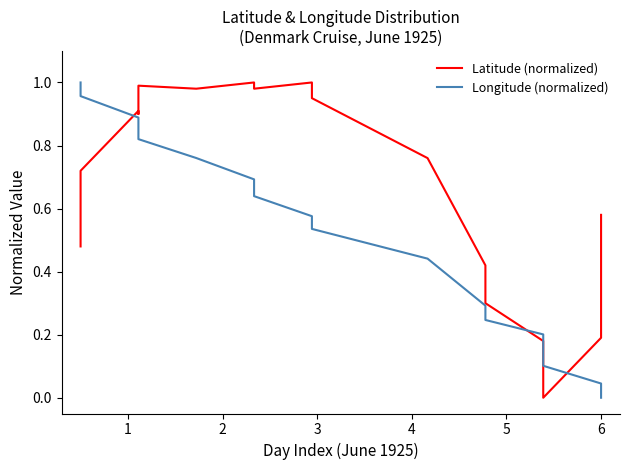

Which series has the largest range (max minus min)?

Latitude (normalized)